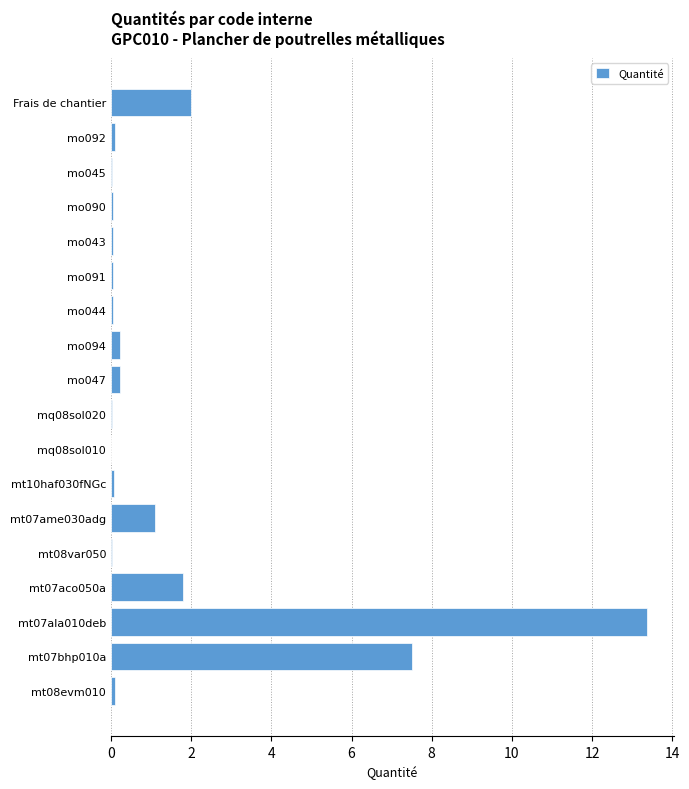

What is the sum of all values?

26.8